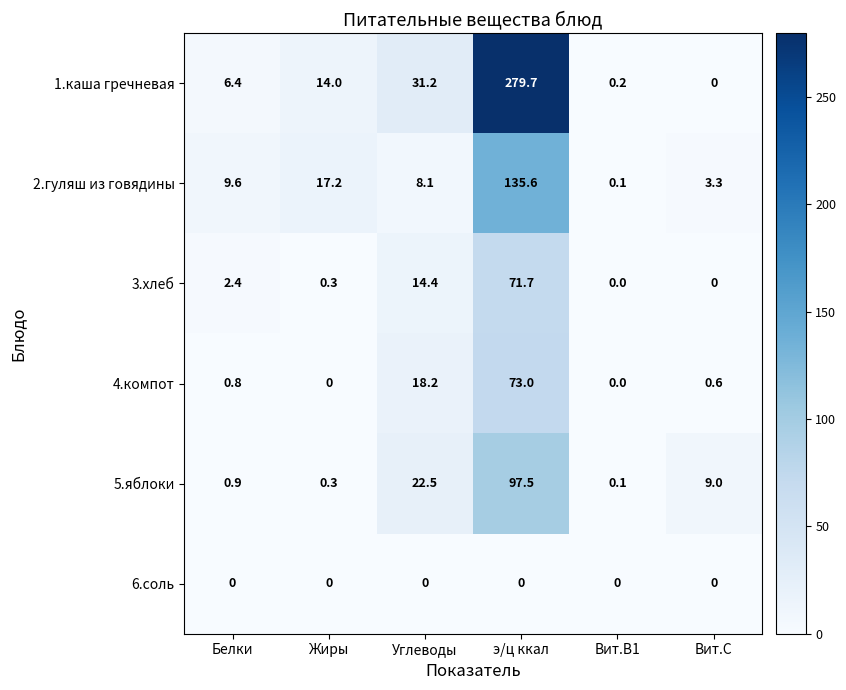

Between э/ц ккал and Вит.С, which series saw the biggest shift?

1.каша гречневая